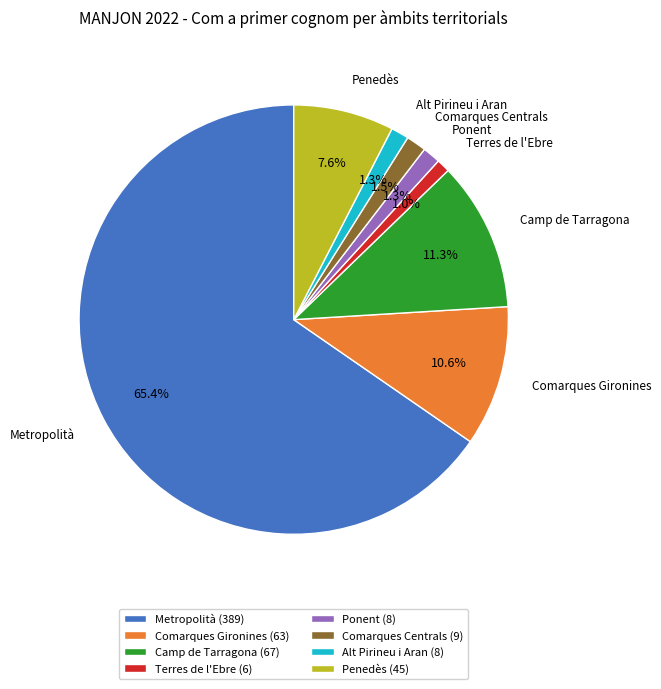

To the nearest percent, what portion does Metropolità represent?

65%